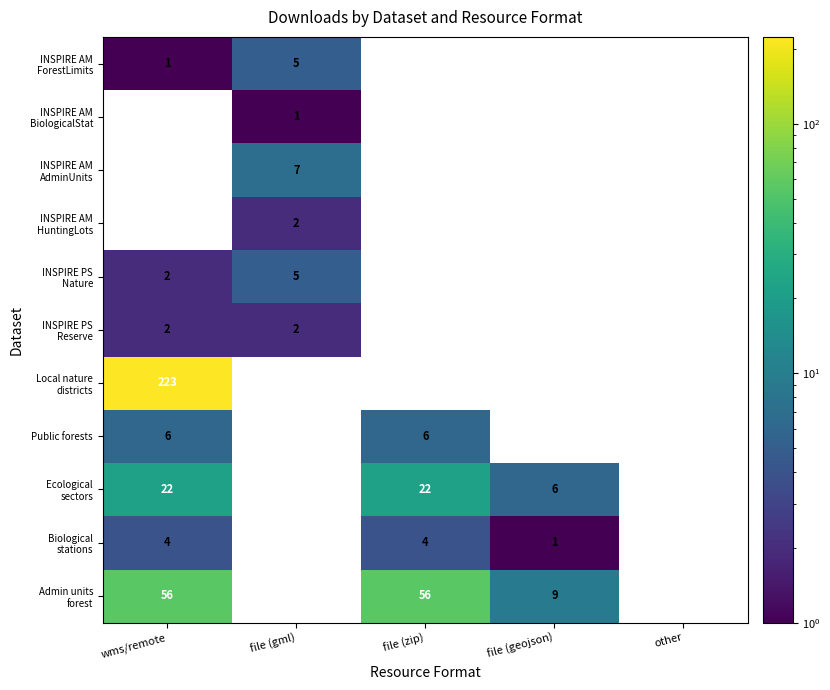

How many series are shown in this chart?

11